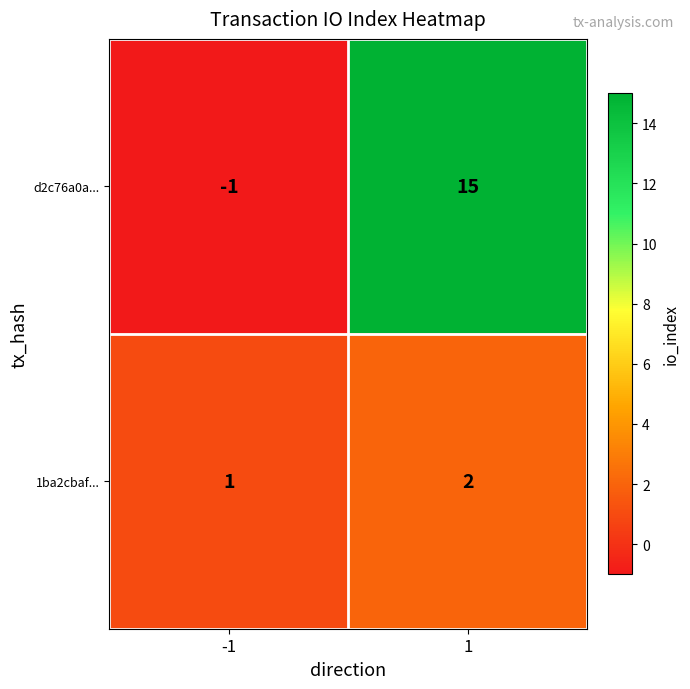

List the series in order of their peak value, highest first.

d2c76a0a..., 1ba2cbaf...